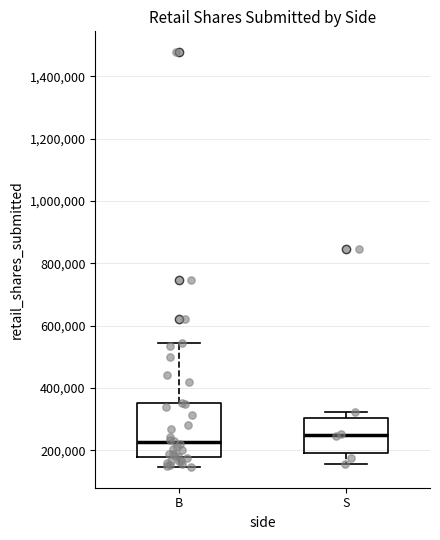

Where does the median line of the box for S sit on the y-axis? The values are not printed on the chart, so give them approximately, as read against the axis.

240000